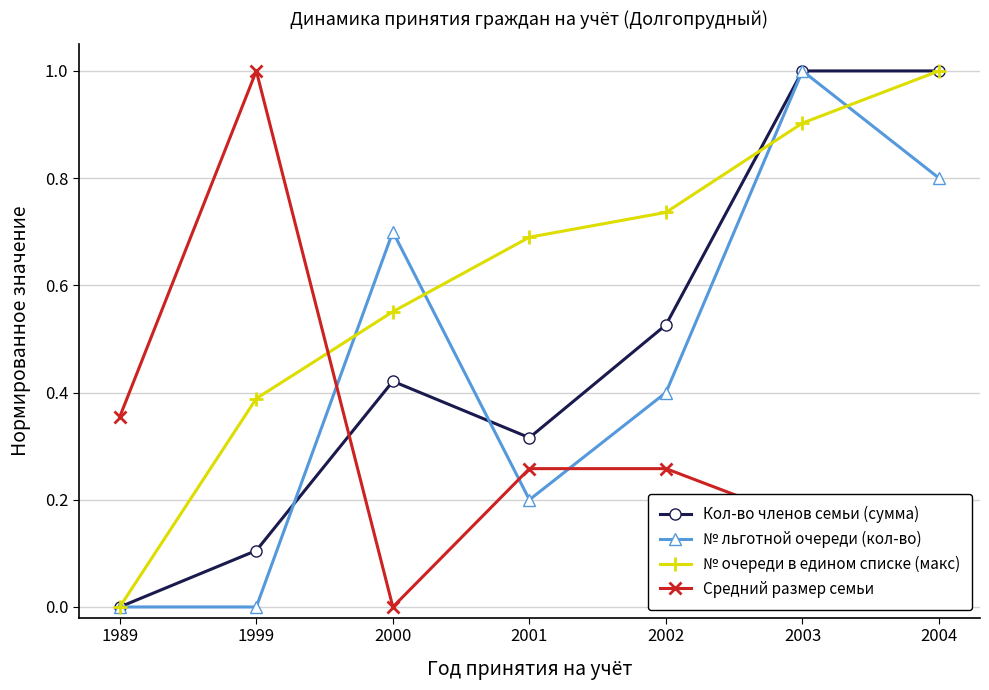

How many Кол-во членов семьи (сумма) values are between 0 and 1?

7